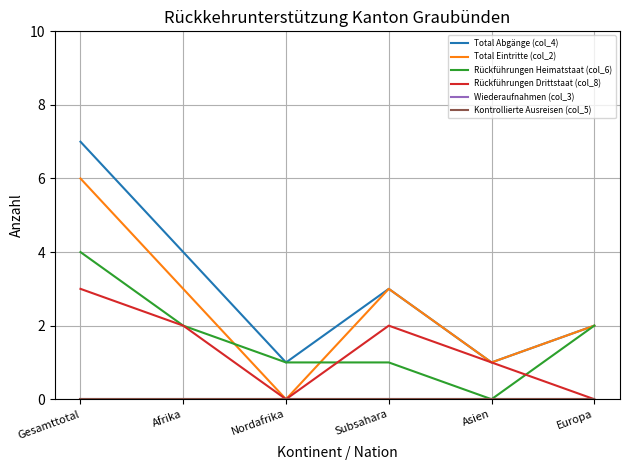

Is this an area chart (filled region under the line)?

No